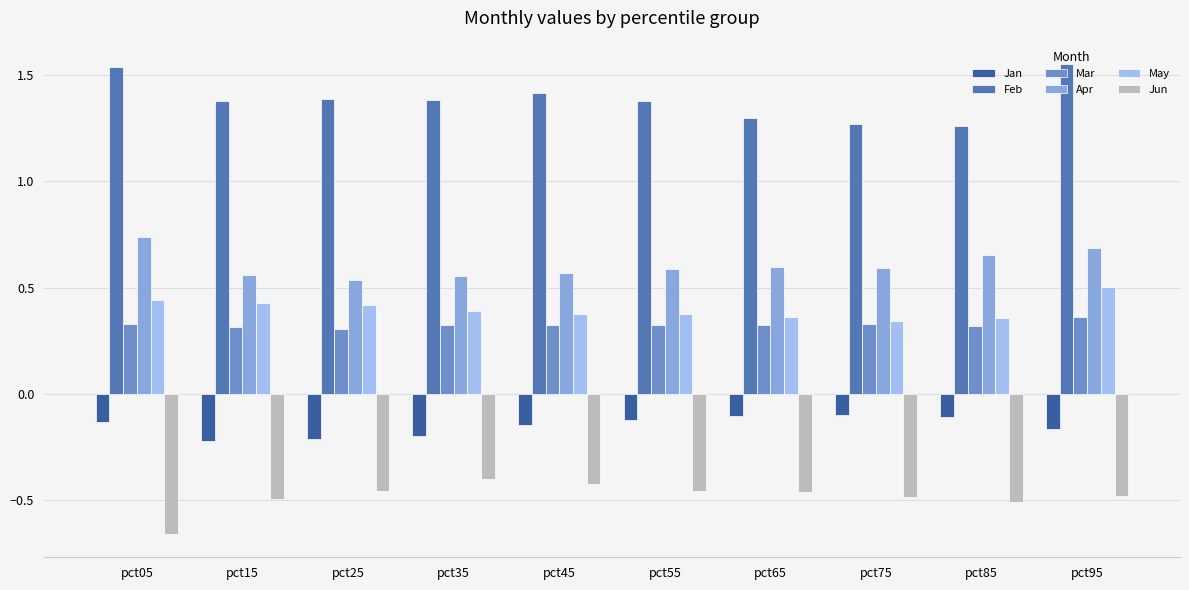

Is it true that Jun equals -0.8 at pct85?

False